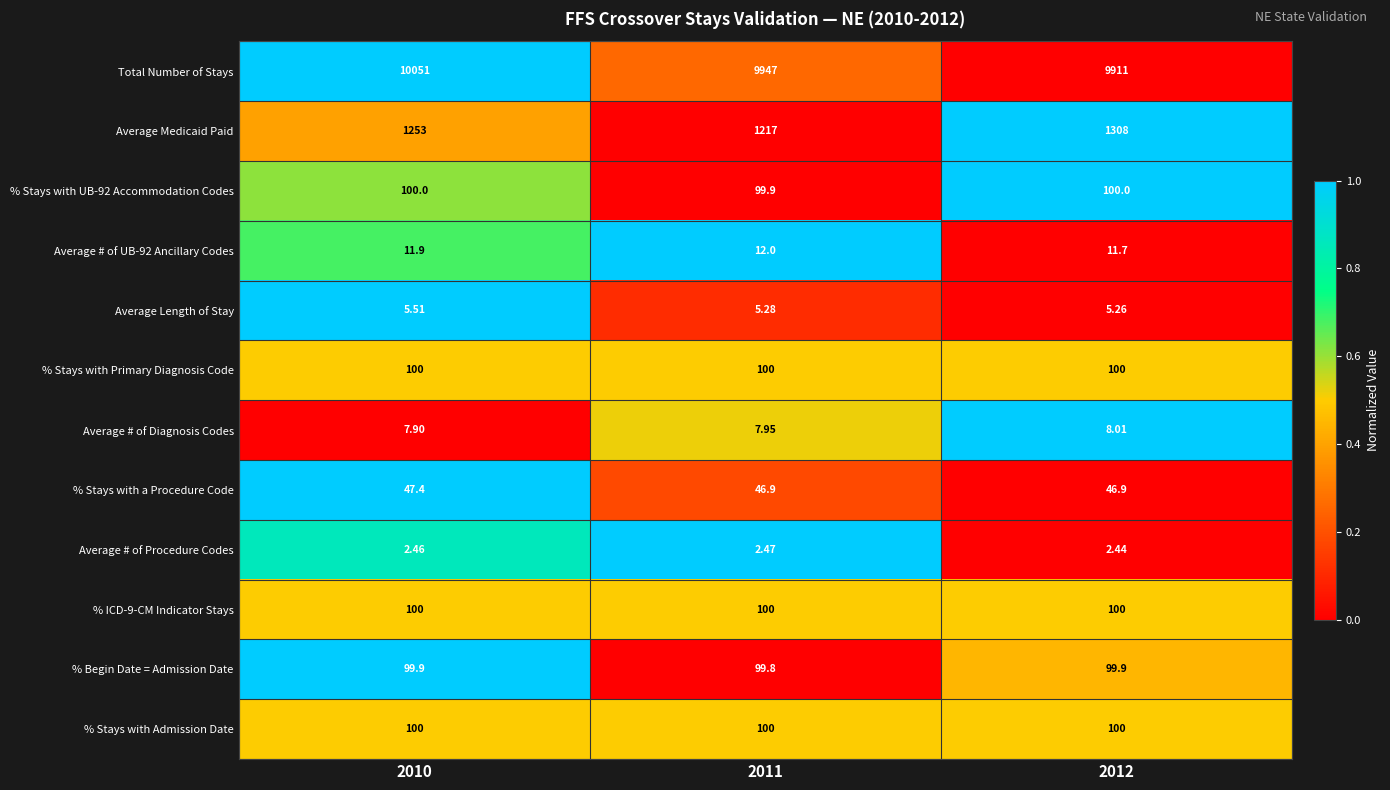

Which series has the widest spread of values?

Total Number of Stays